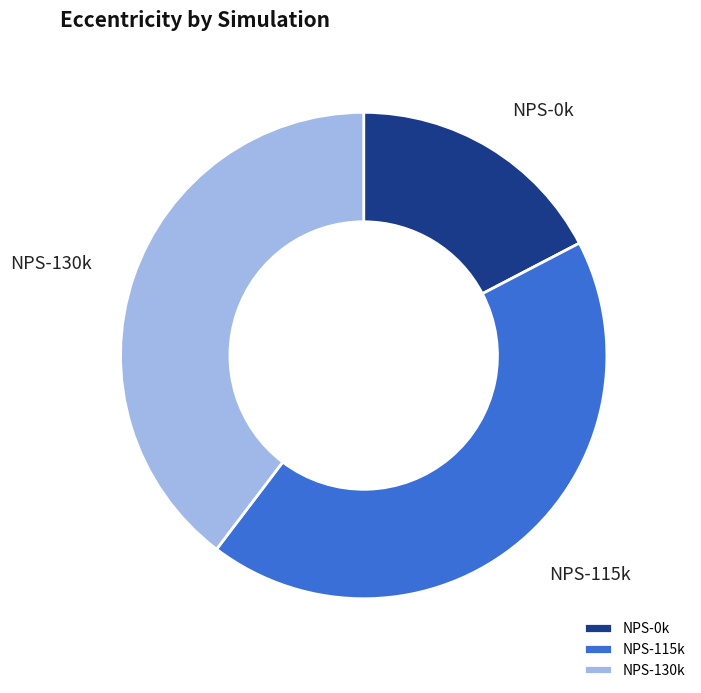

Is there a majority slice in this chart?

No